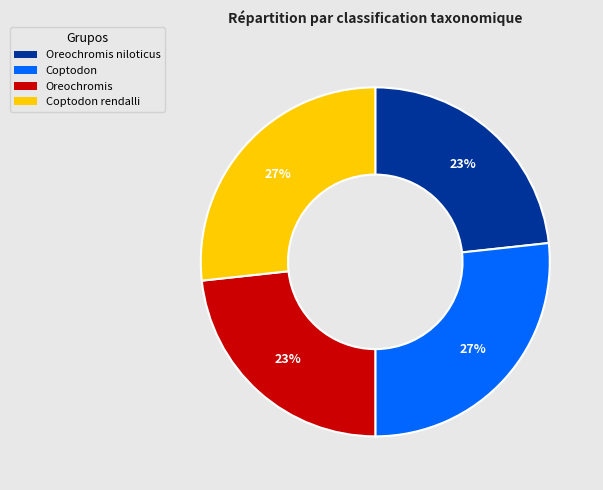

Does Coptodon represent more than half of the total?

No